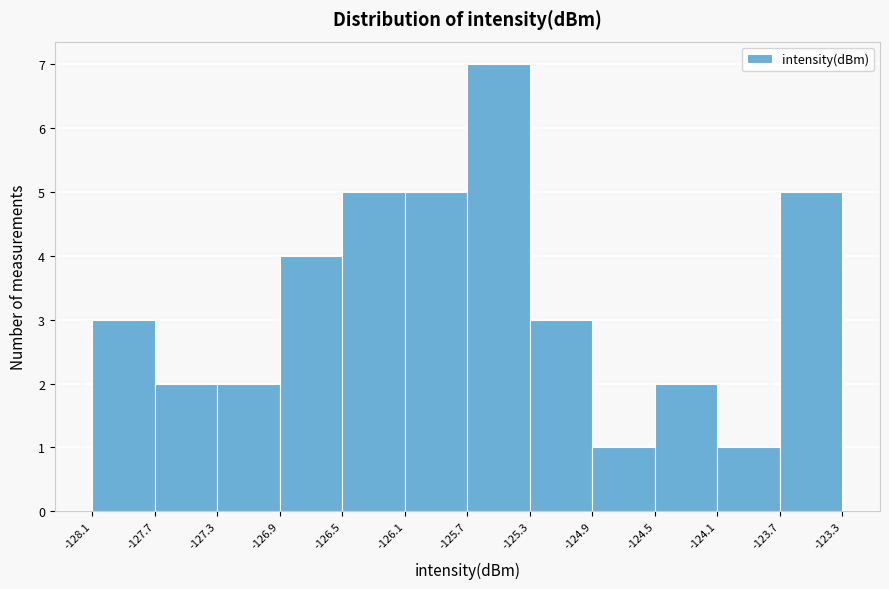

Which range on the x-axis has the tallest bar?

-125.7 to -125.3